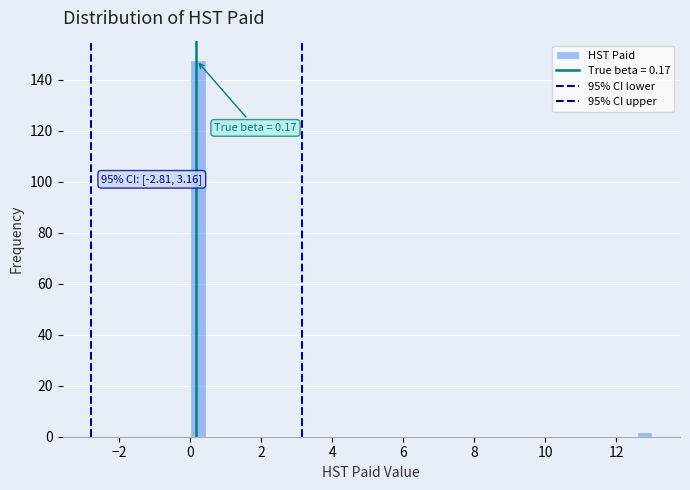

Around what value on the x-axis is the tallest bar? Give the approximate position of its centre, as read against the axis.

0.2